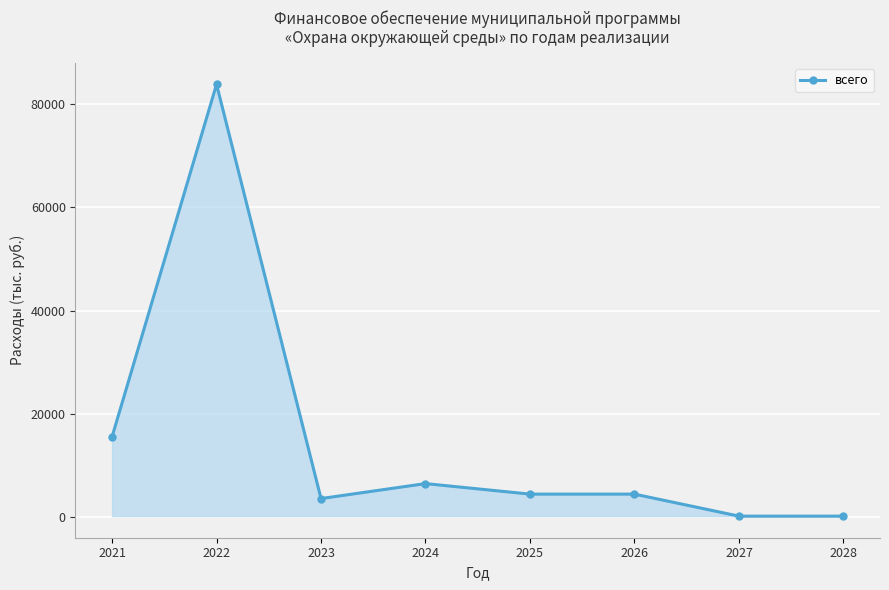

Where is the first local maximum?

2022